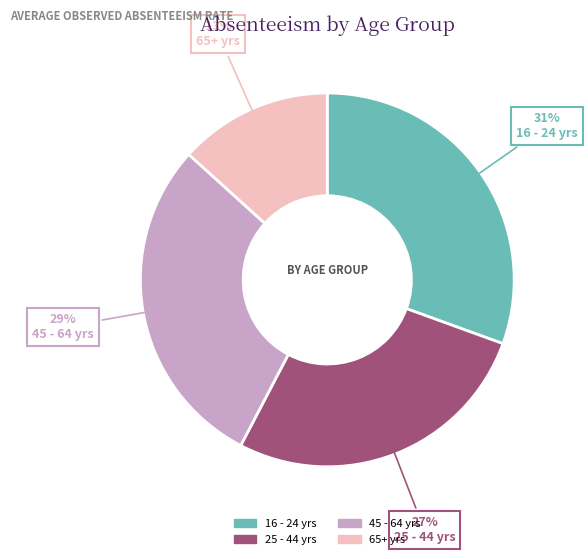

True or false: 16 - 24 yrs accounts for 31% of the total.

True